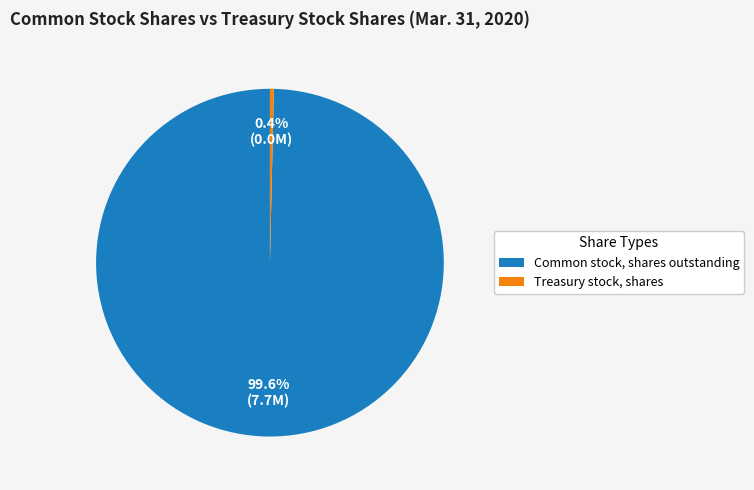

To the nearest percent, what is the difference between the largest and smallest slice percentages?

99%